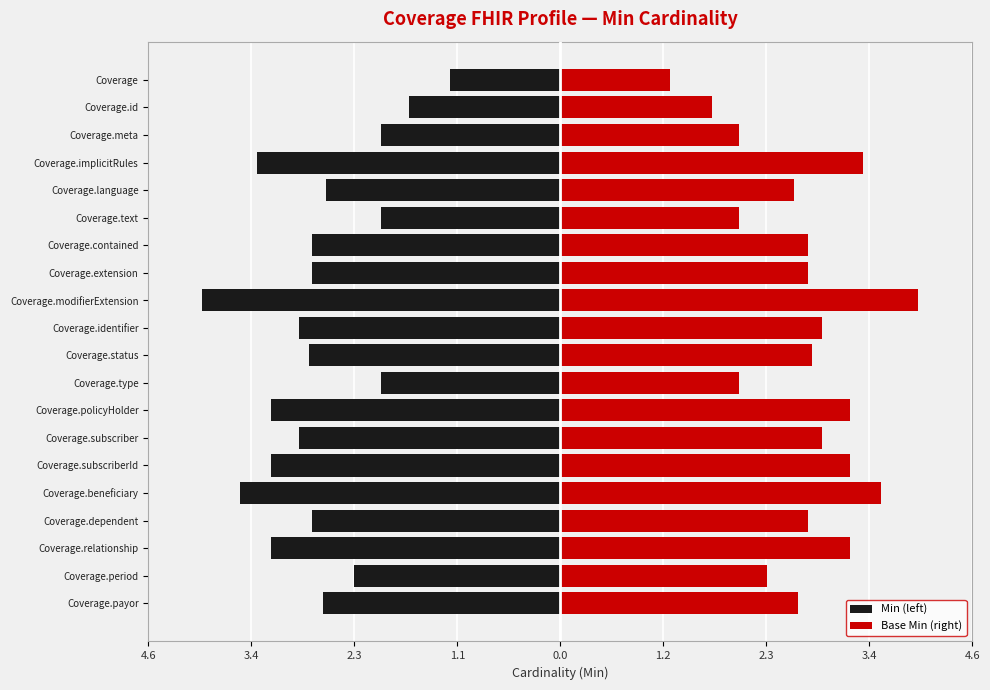

Which series has the widest spread of values?

Min (left)